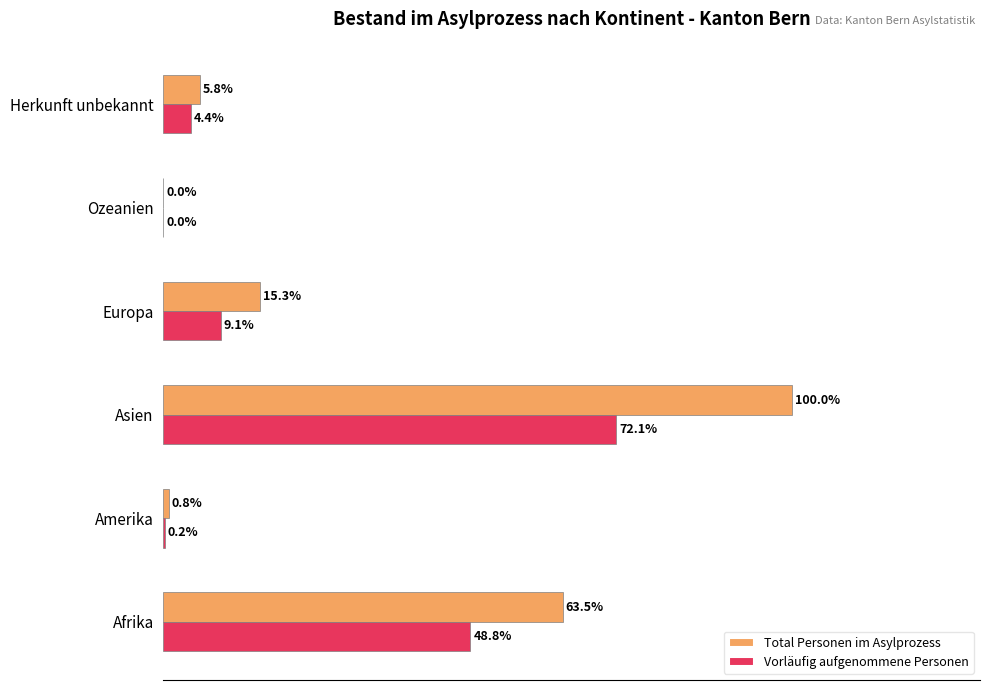

Which label corresponds to the largest value in the chart?

Asien